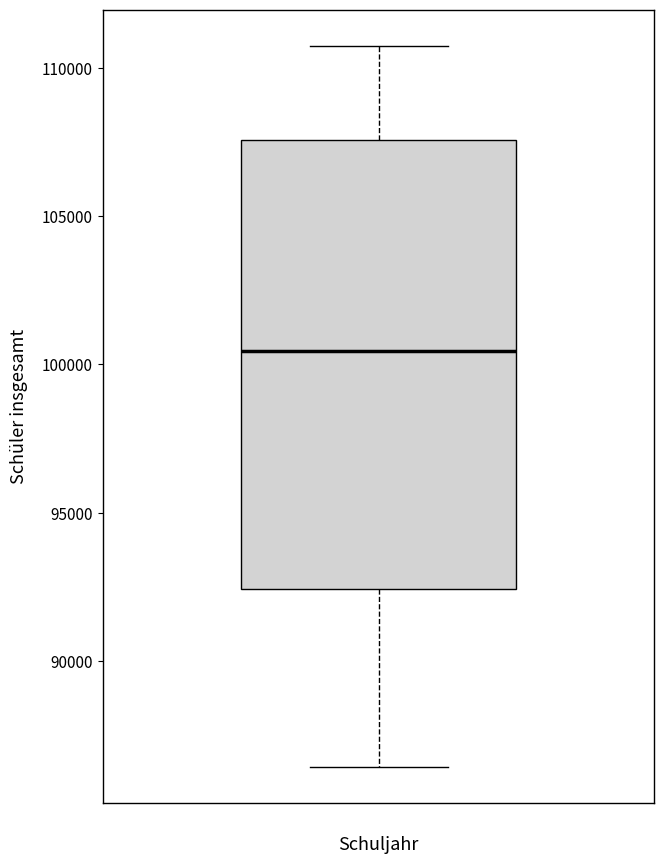

Where does the median line of the box sit on the y-axis? The values are not printed on the chart, so give them approximately, as read against the axis.

100500